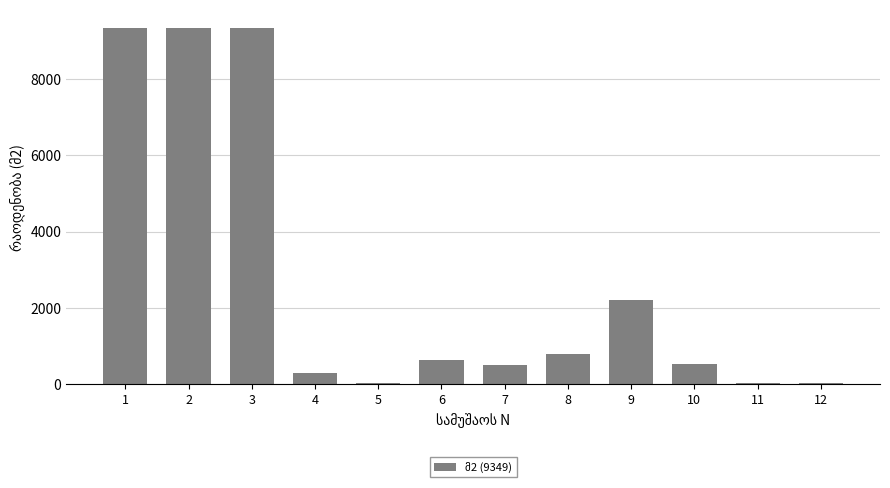

What is the sum of all values?

33093.9